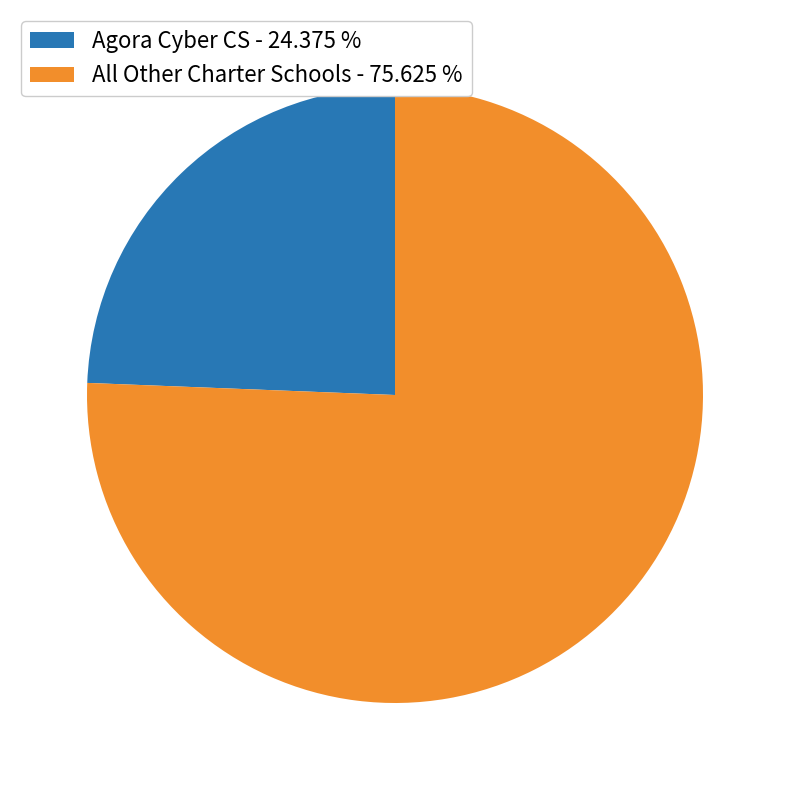

Do Agora Cyber CS - 24.375 % and All Other Charter Schools - 75.625 % together represent more than half of the pie?

Yes